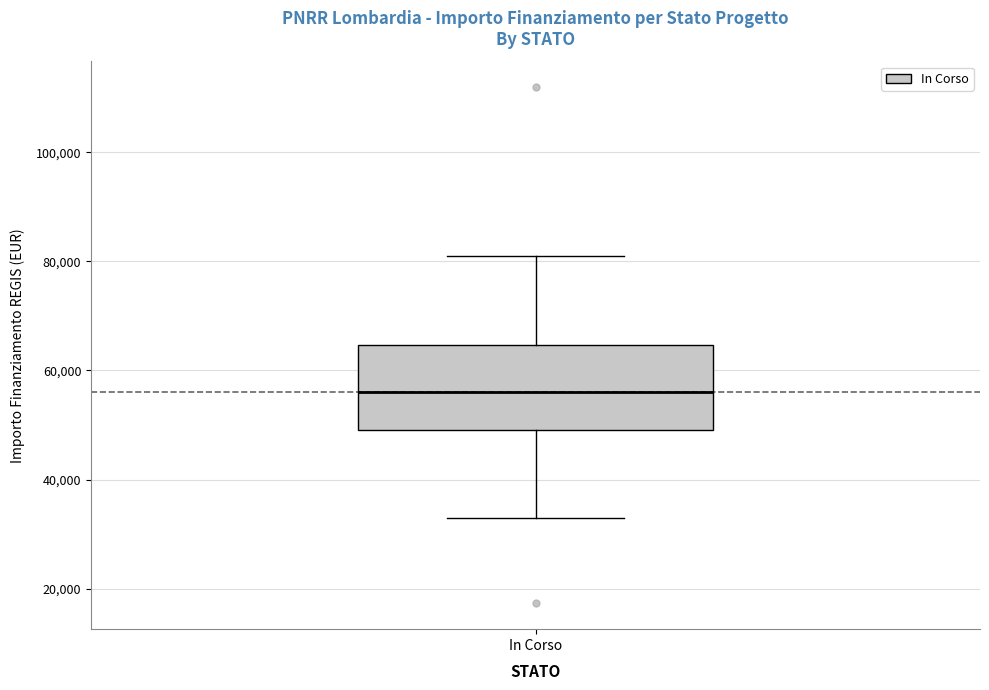

Where does the median line of the box for In Corso sit on the y-axis? The values are not printed on the chart, so give them approximately, as read against the axis.

56000